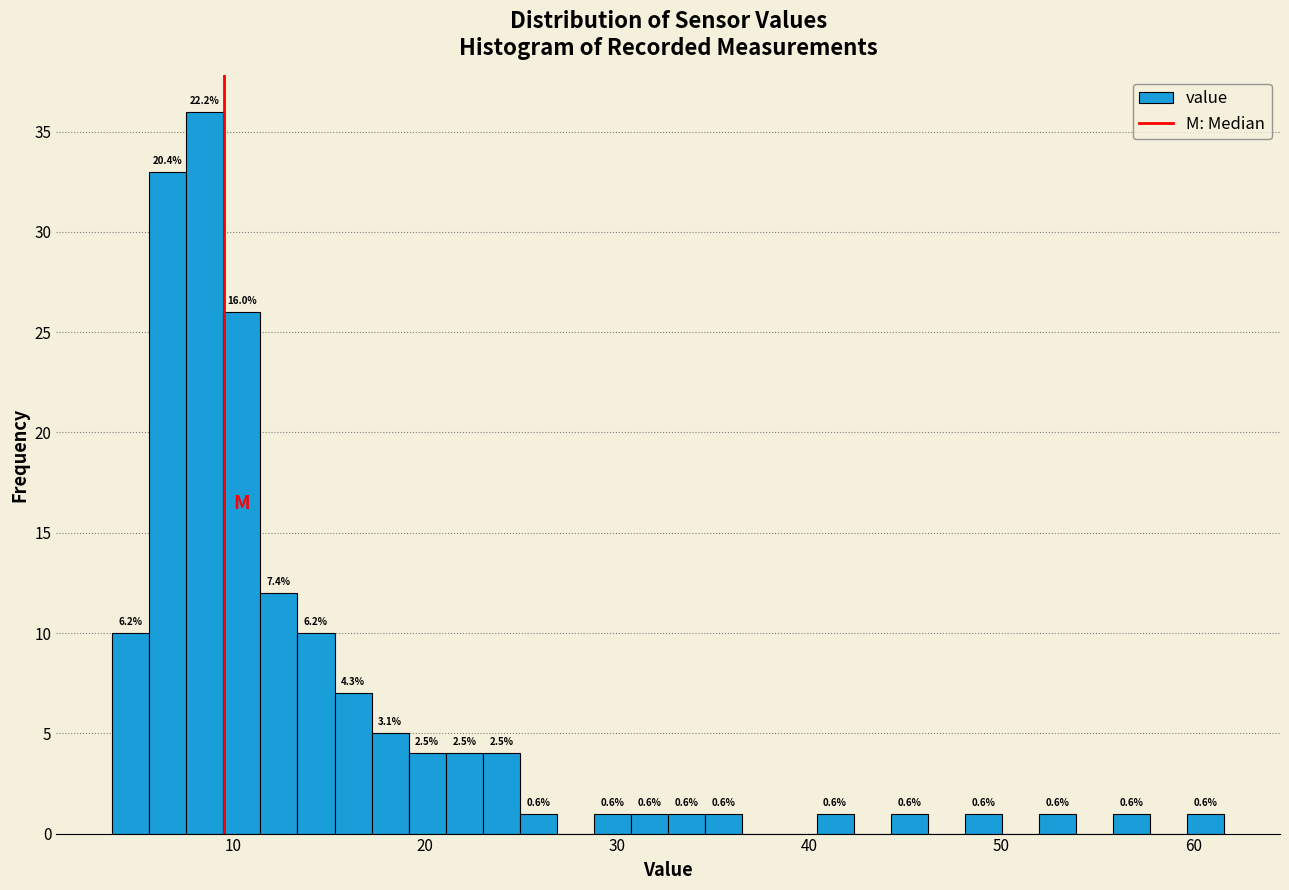

Read against the x-axis, roughly where is the centre of the tallest bar?

9